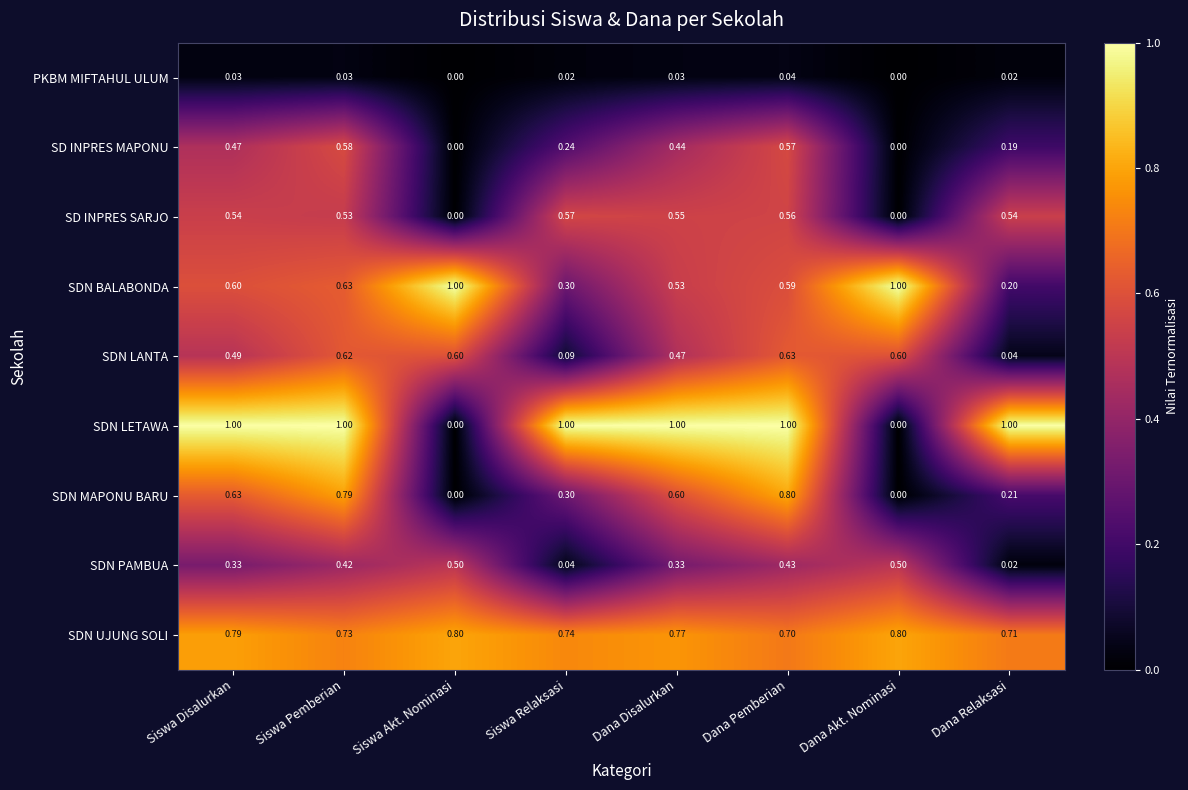

At which category is the sum across all series the highest?

Siswa Pemberian